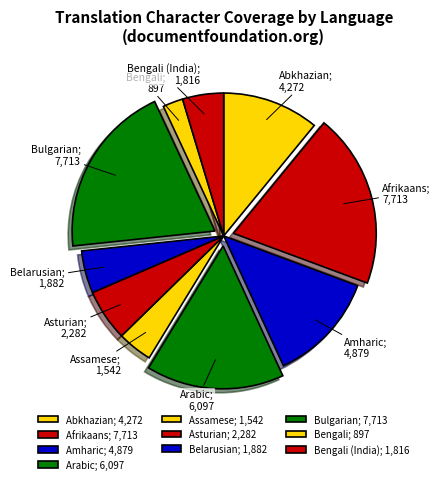

Is it true that Arabic; 6,097 is 16% of the pie?

True